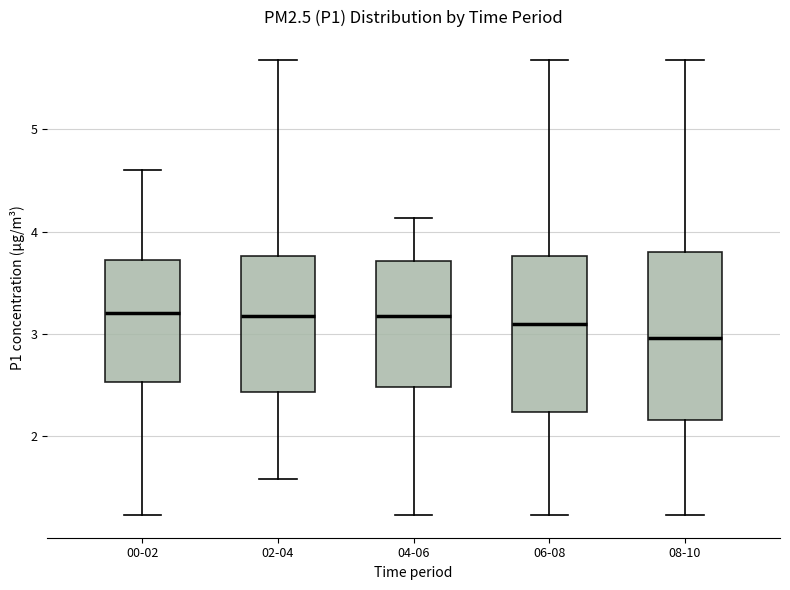

Reading left to right, transcribe this box plot: for each box, give where its median line is, the range the box spans, and where its two whiskers end, as read against the y-axis. The values are not printed on the chart, so give them approximately, as read against the axis.

00-02: median 3.2, box 2.5 to 3.7, whiskers 1.2 to 4.6
02-04: median 3.2, box 2.4 to 3.8, whiskers 1.6 to 5.7
04-06: median 3.2, box 2.5 to 3.7, whiskers 1.2 to 4.1
06-08: median 3.1, box 2.2 to 3.8, whiskers 1.2 to 5.7
08-10: median 3.0, box 2.2 to 3.8, whiskers 1.2 to 5.7